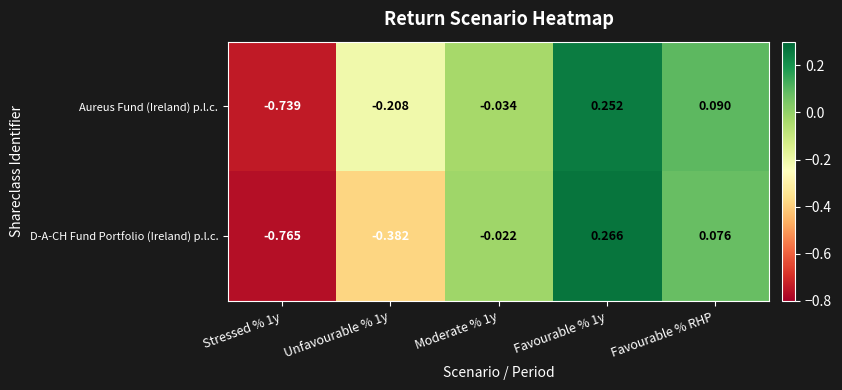

List the series in order of their peak value, highest first.

D-A-CH Fund Portfolio (Ireland) p.l.c., Aureus Fund (Ireland) p.l.c.